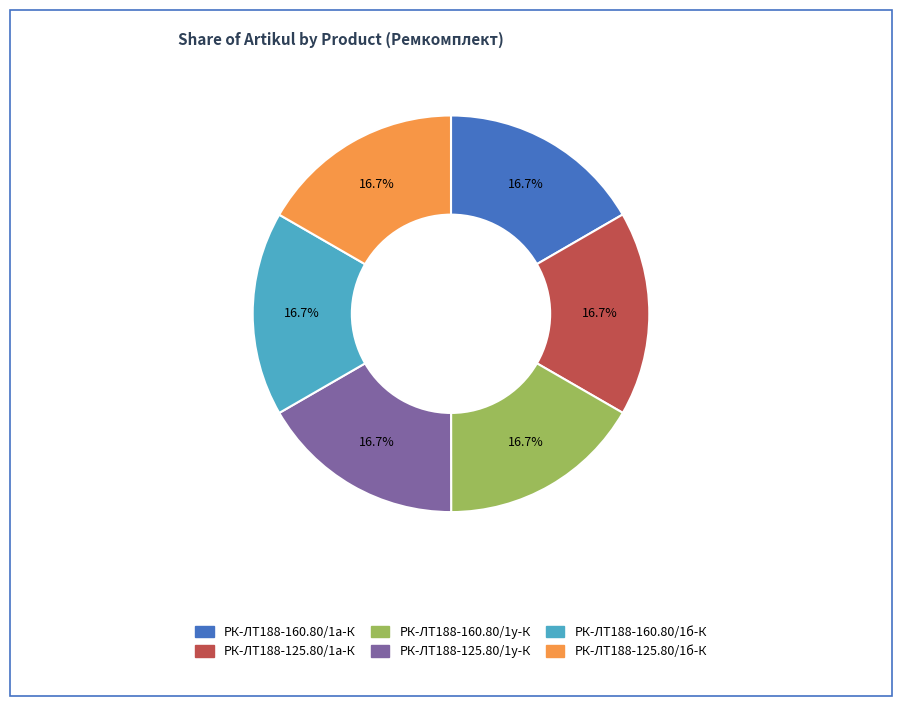

Count the number of slices in the pie.

6